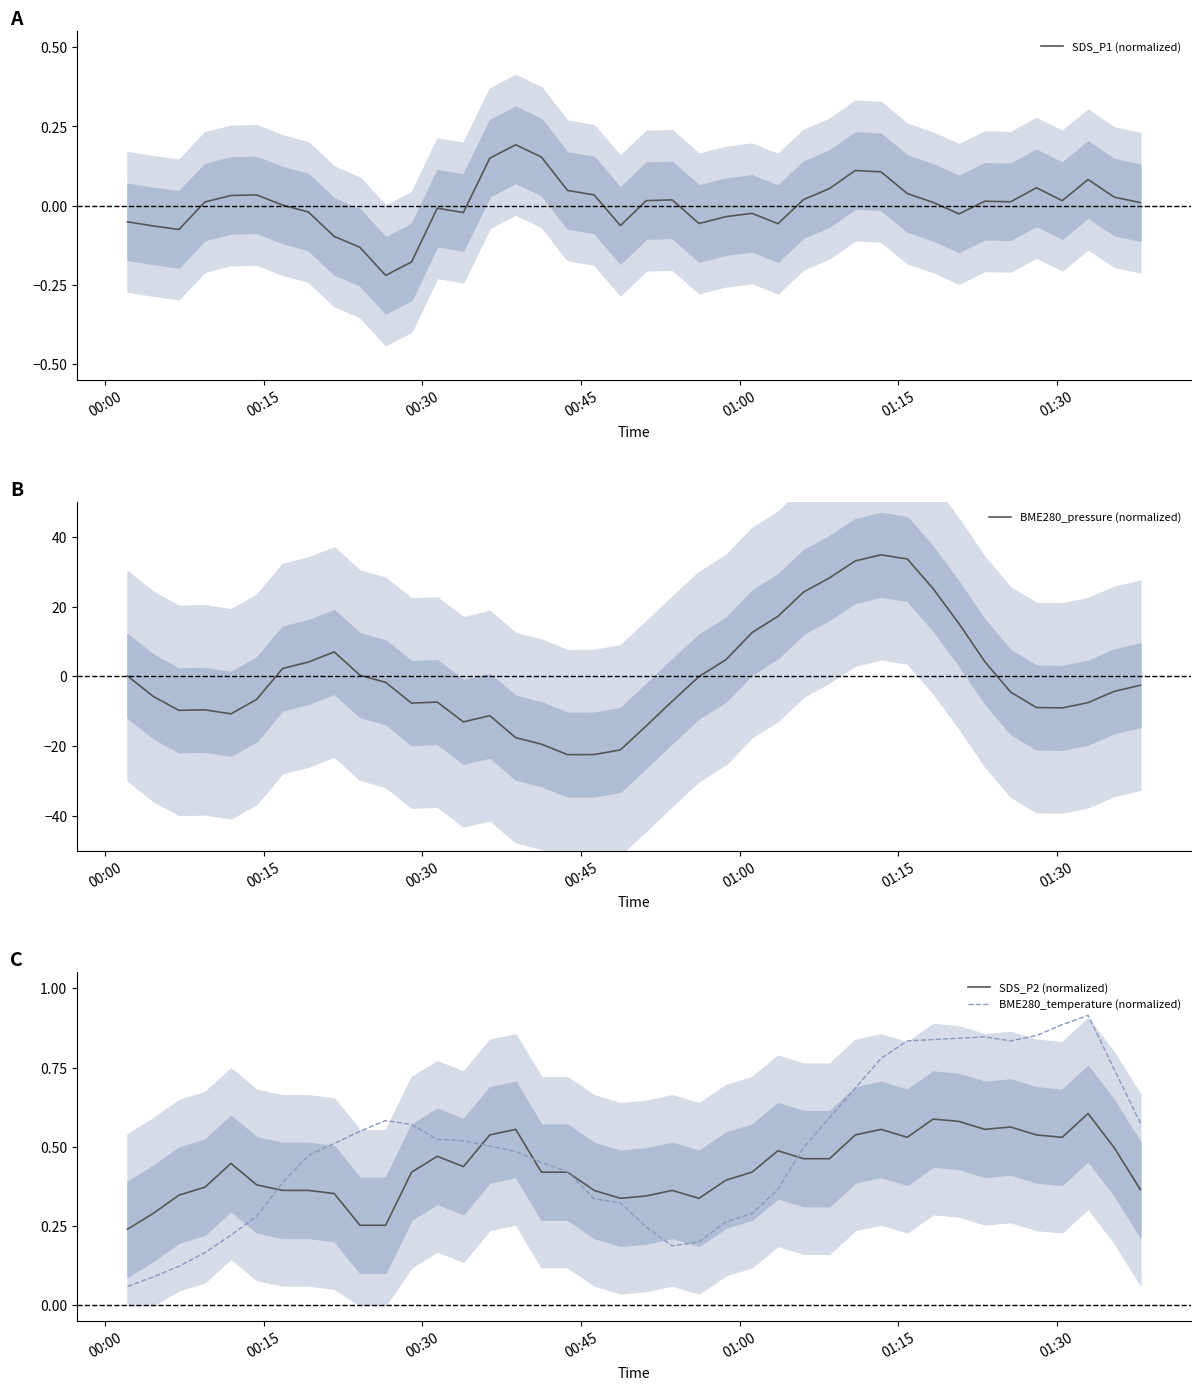

What is the lowest value of the BME280_pressure (normalized) series?

-22.5